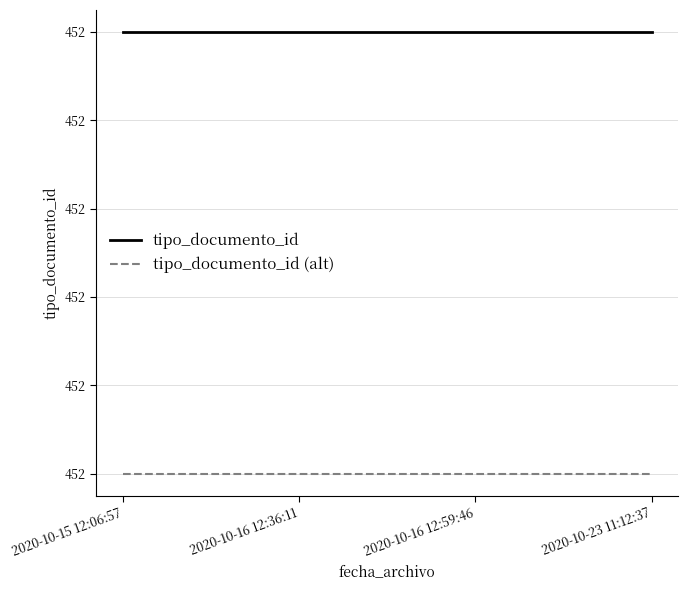

Does the chart have visible grid lines?

Yes